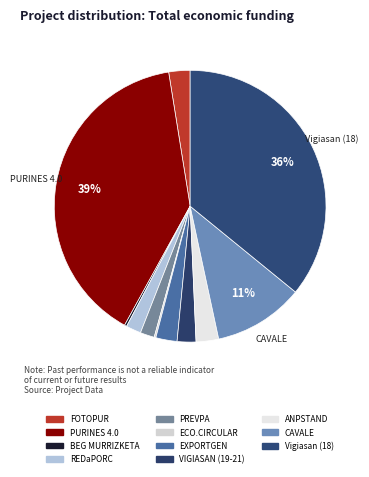

How many segments does this pie chart have?

11